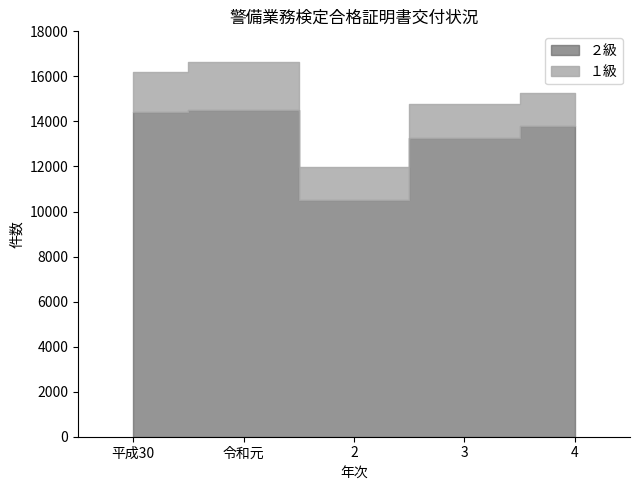

What is the difference between the second highest and minimum values in the ２級 series?

3905